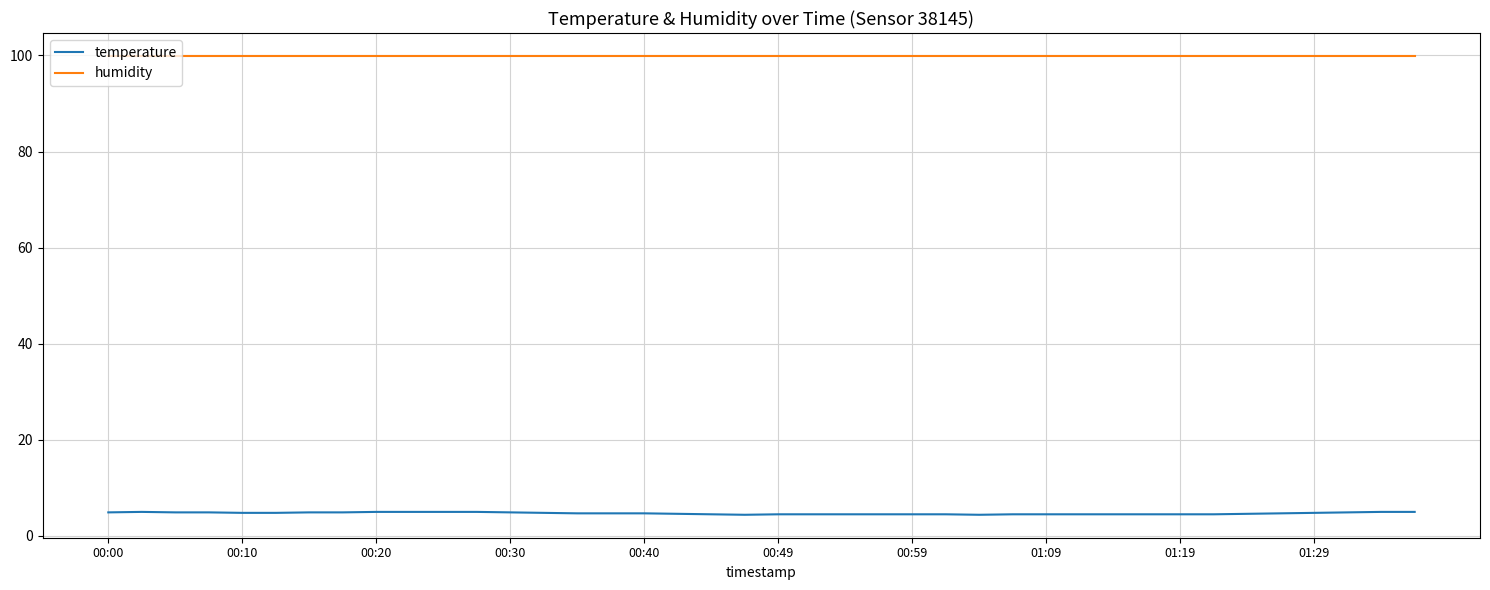

List the series in order of their peak value, highest first.

humidity, temperature